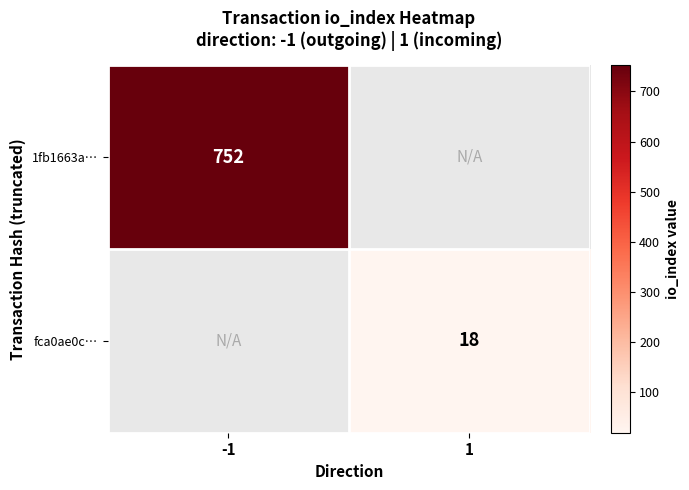

The fca0ae0c… series shows 29 at 1. True or false?

False